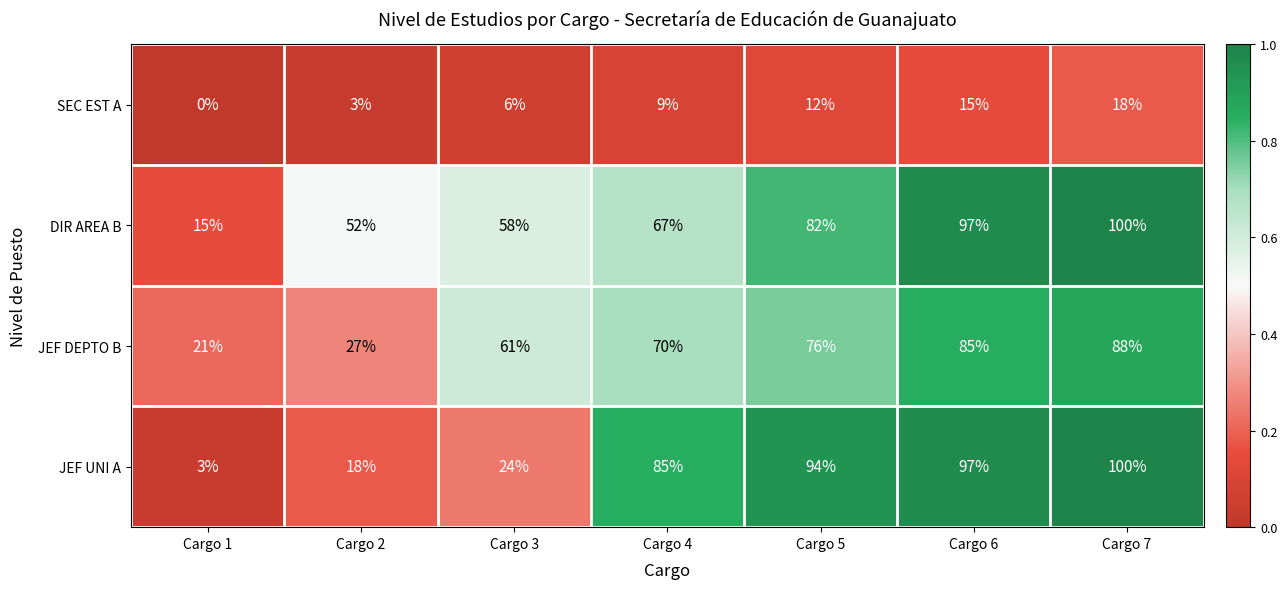

The SEC EST A series shows 15 at Cargo 6. True or false?

True